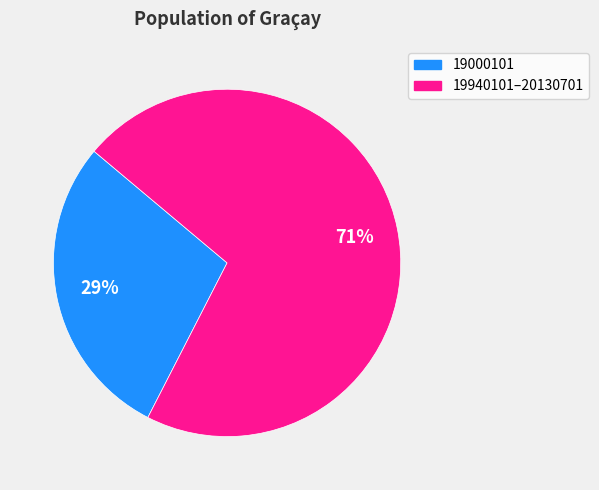

Is there any slice that represents more than half of the pie?

Yes